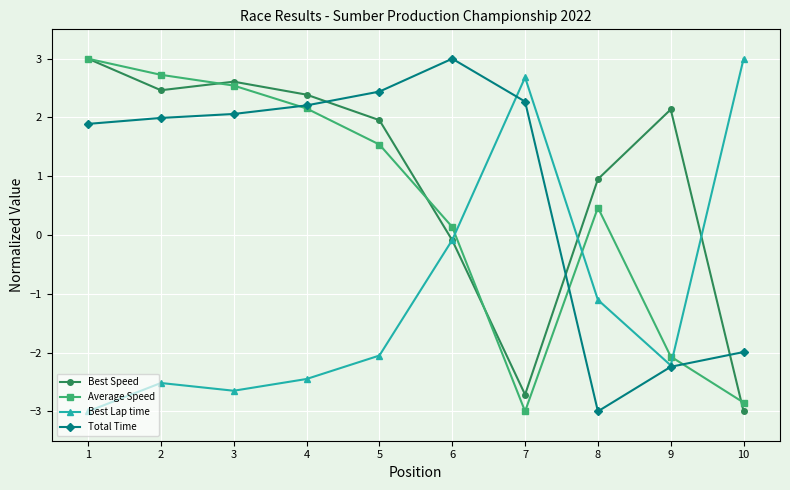

What is the difference between the highest and lowest values at 8?

4.0